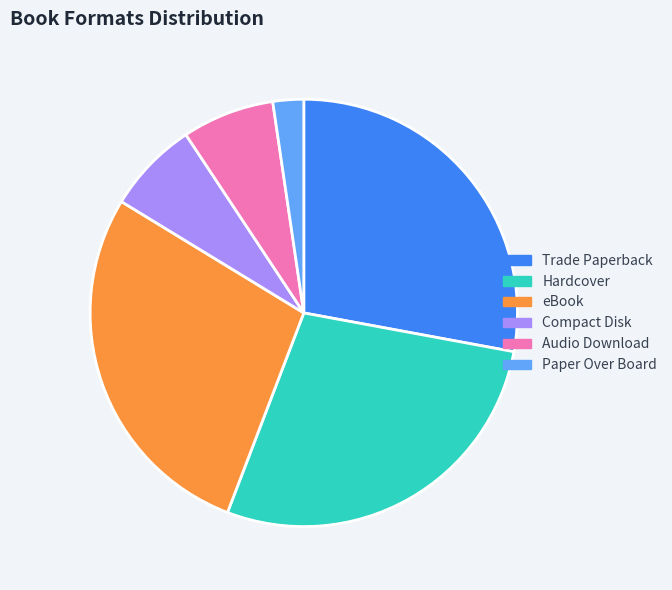

Does any single category account for the majority?

No